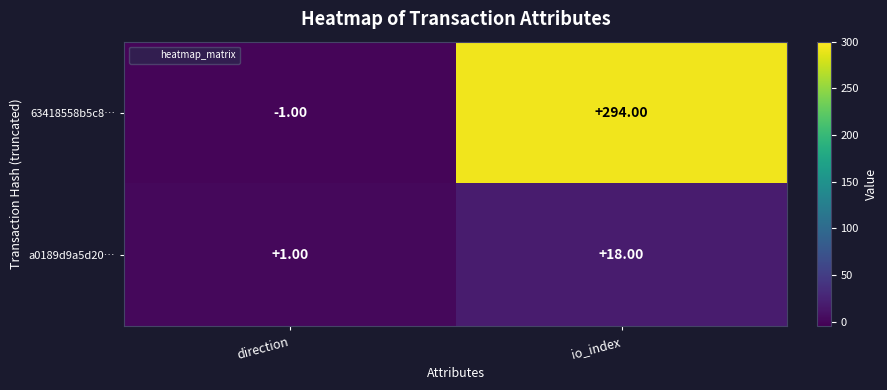

At how many categories does at least one series exceed 283?

1